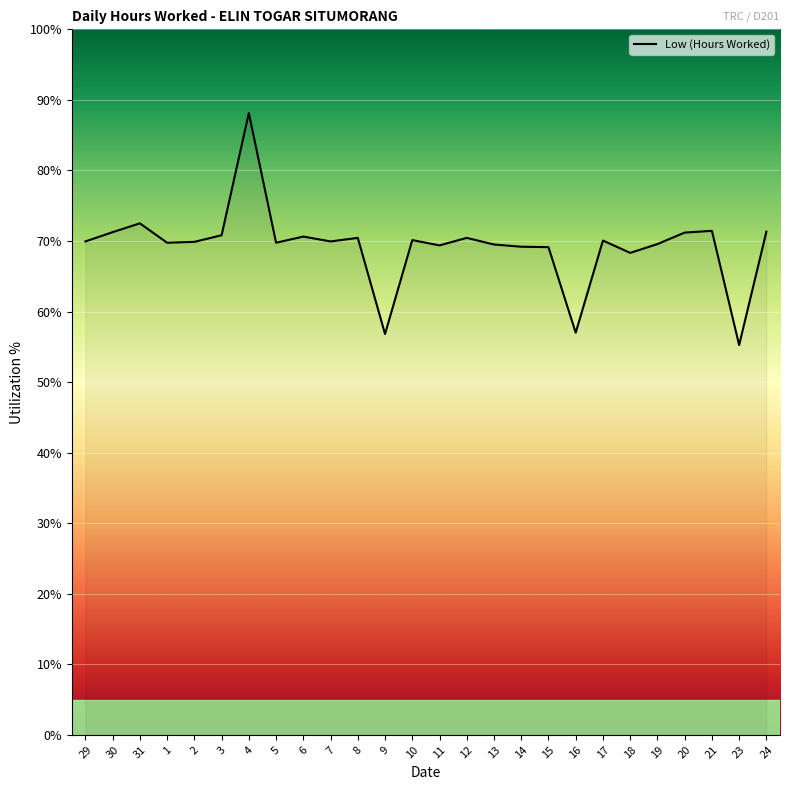

What position from the left is 17?

20